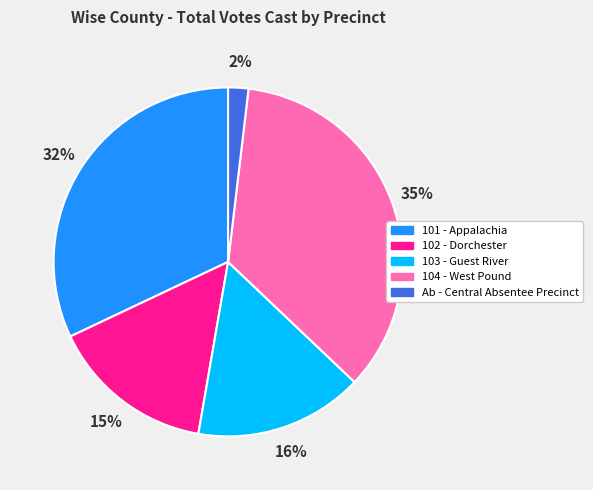

How many slices are in this pie chart?

5